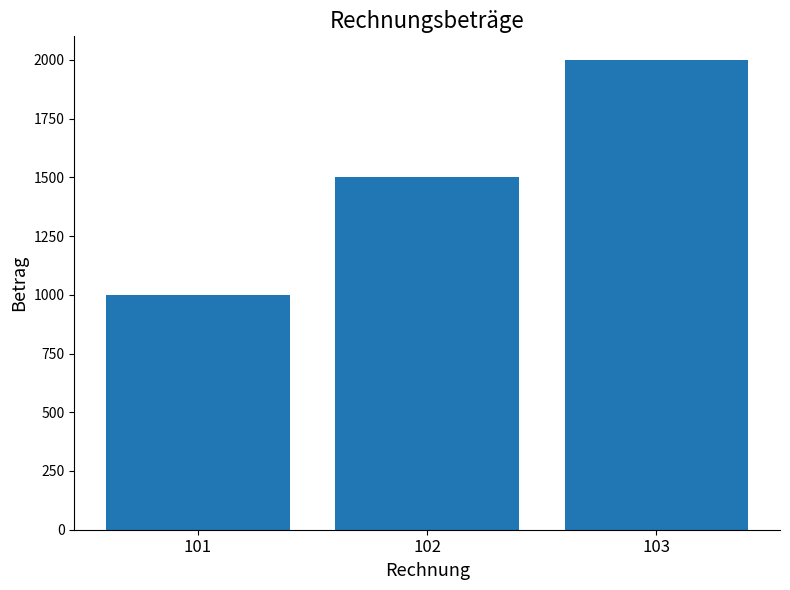

Count the values in the range 1000 to 2000.

3